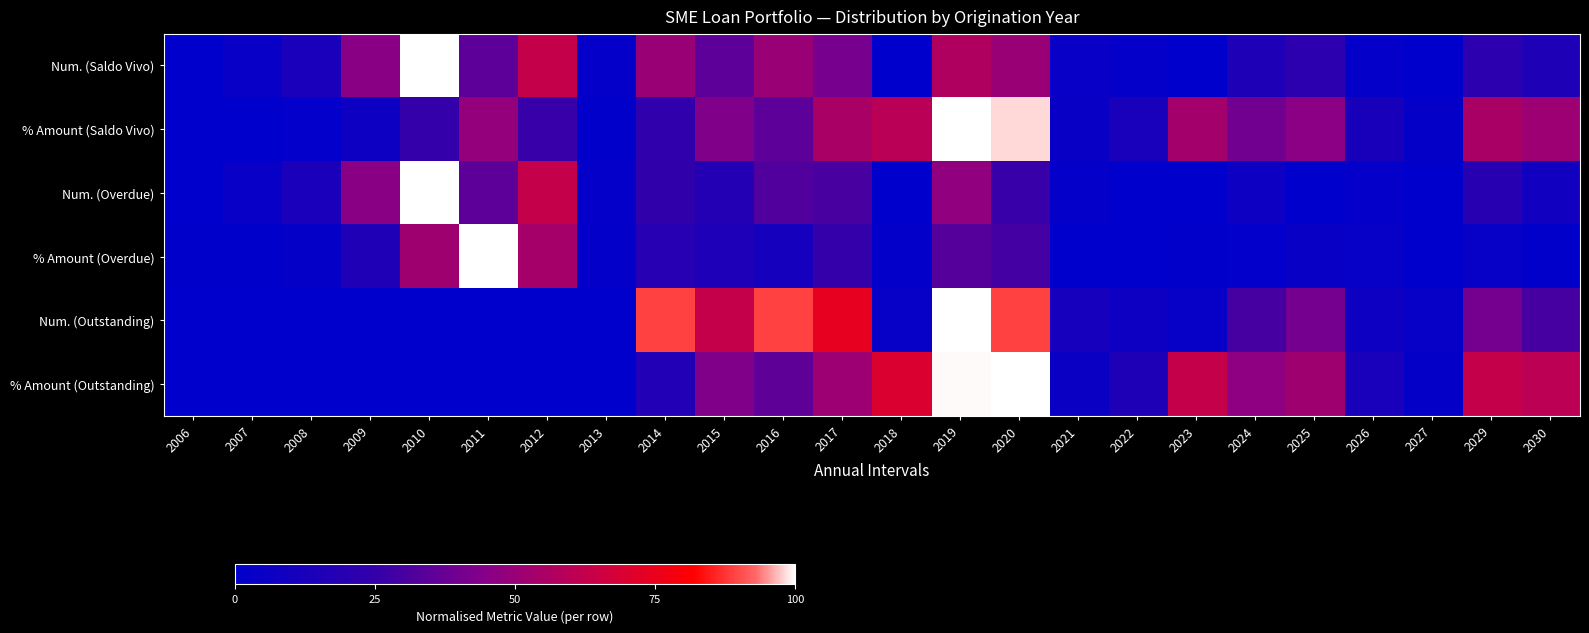

At how many categories does at least one series exceed 87?

6